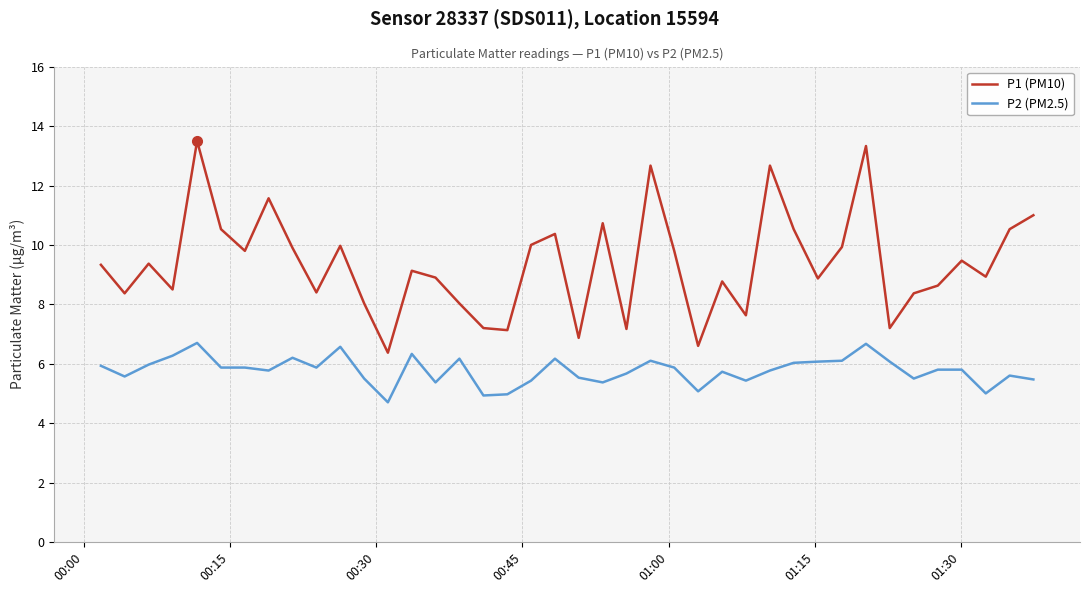

Rank the series by their average value, from highest to lowest.

P1 (PM10), P2 (PM2.5)